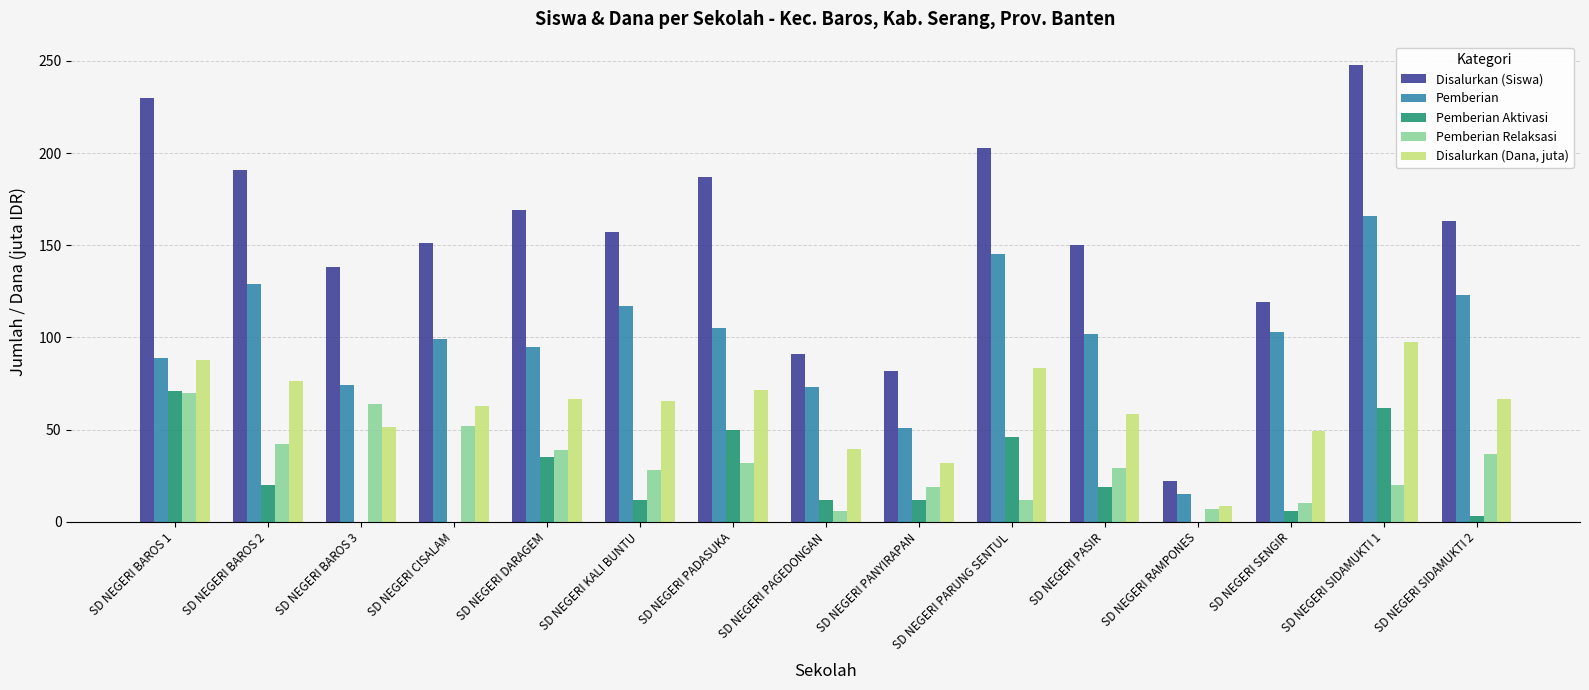

What is the total value across all series at SD NEGERI BAROS 3?

327.5